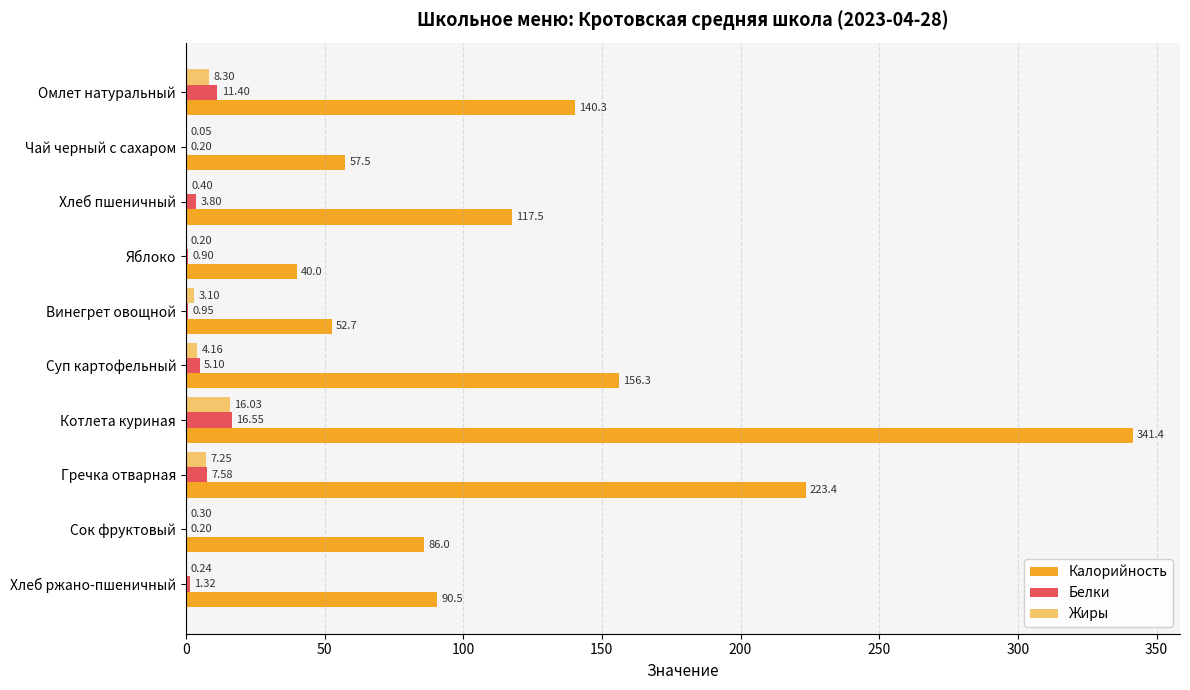

What is the sum of all Белки values?

48.0